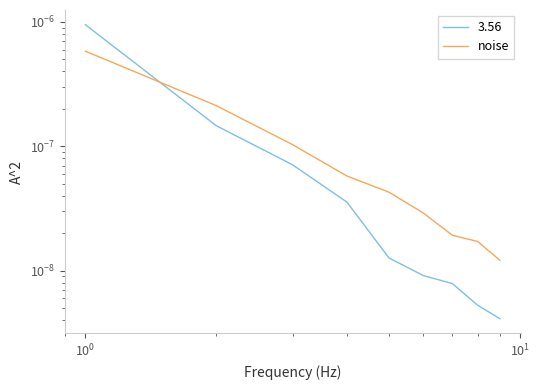

How many lines are shown in the chart?

1